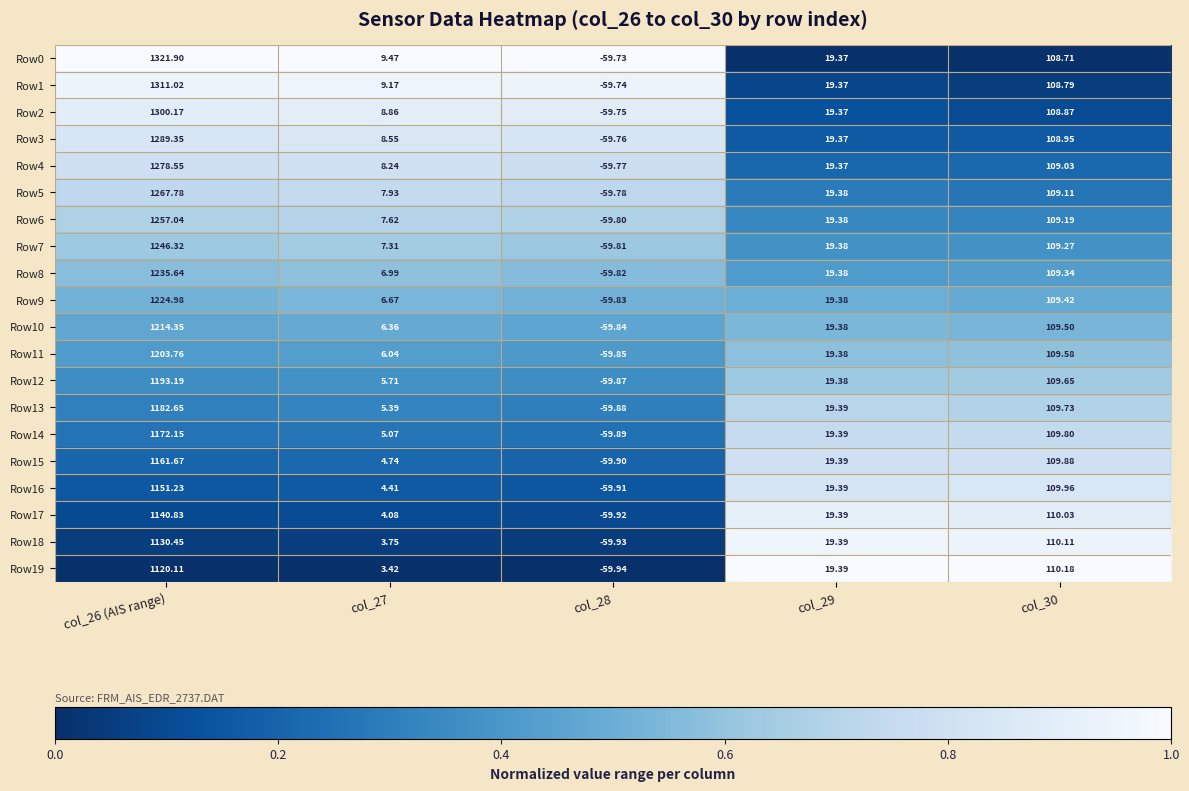

Is the value of Row11 at col_27 greater than the value of Row6 at col_27?

No